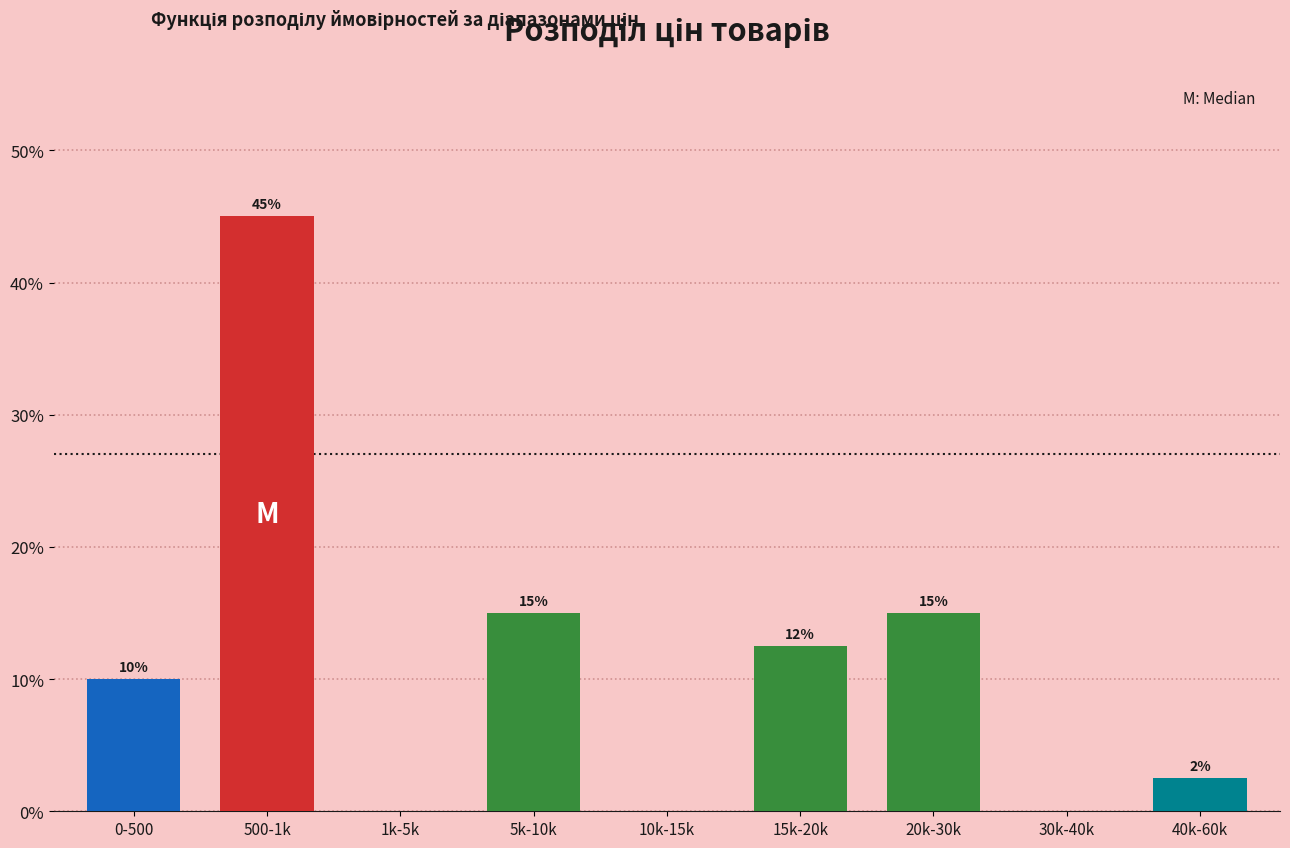

Is it true that the value at 10k-15k is -24.1?

False